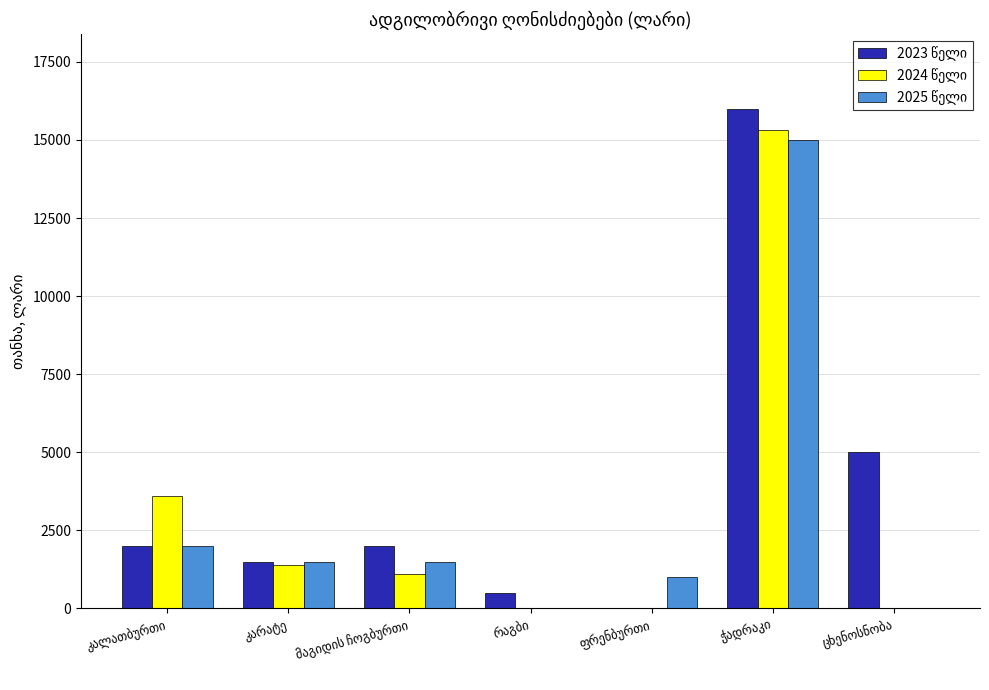

What is the greatest value displayed?

16000